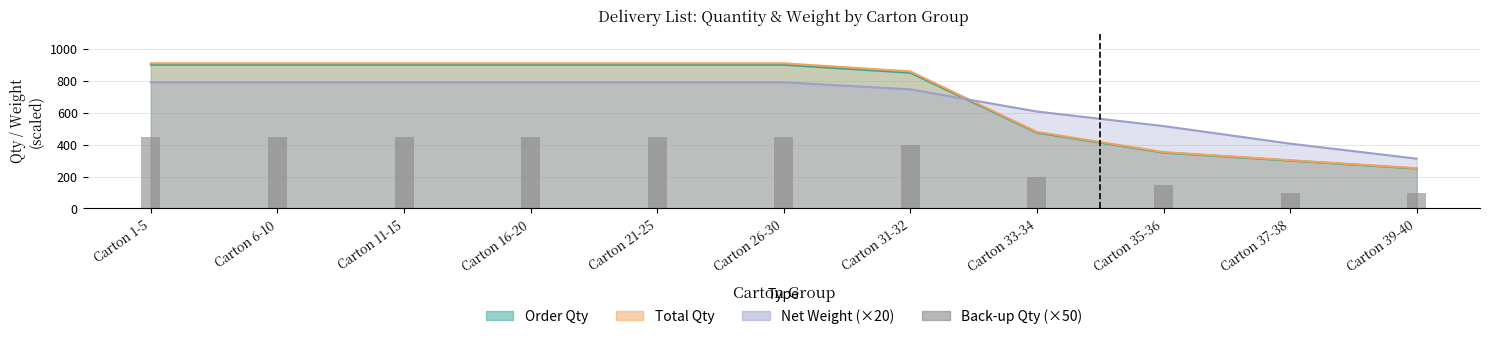

Which series has the largest range (max minus min)?

Back-up Qty